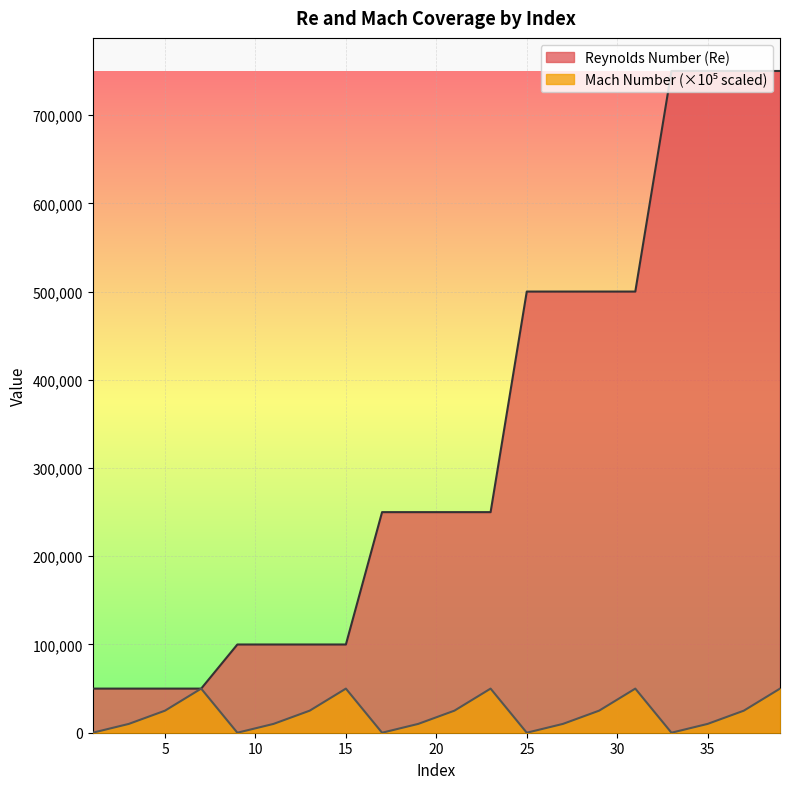

What is the total value across all series at 25?

500000